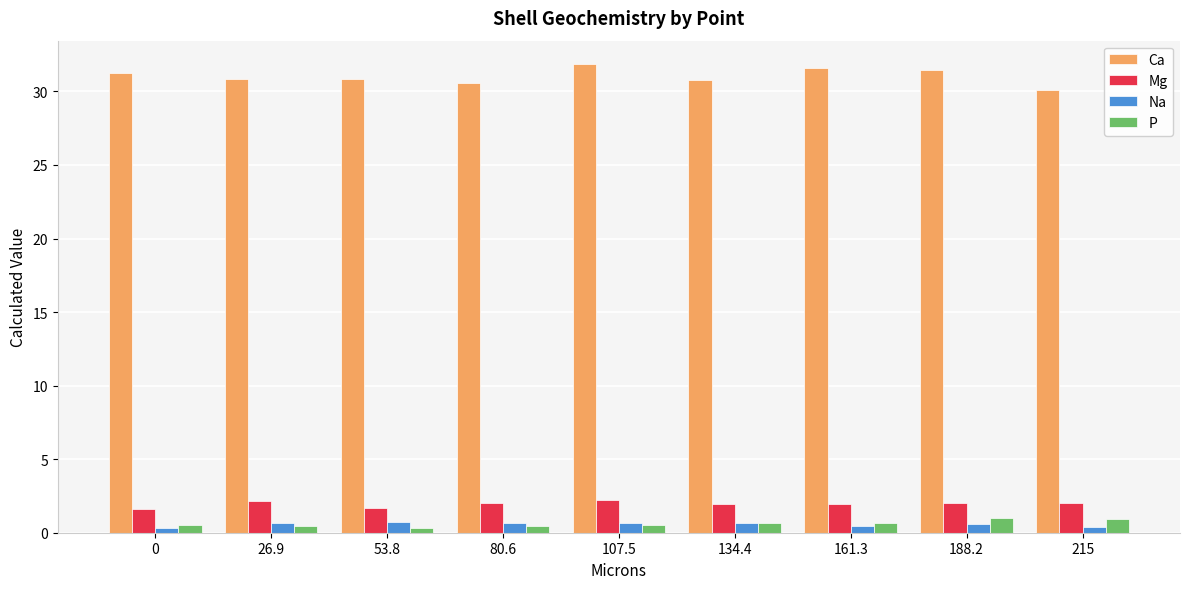

At how many categories does at least one series exceed 15?

9